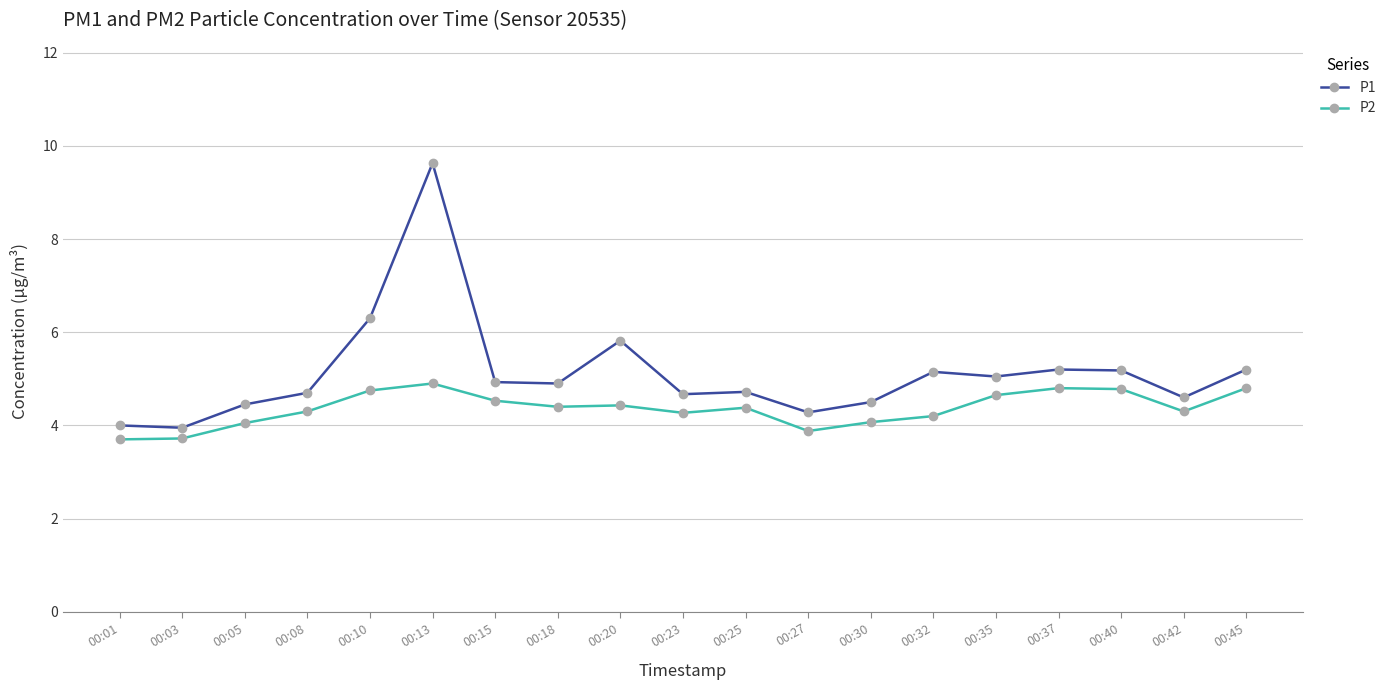

What is the difference between the maximum and minimum values in the P2 series?

1.2